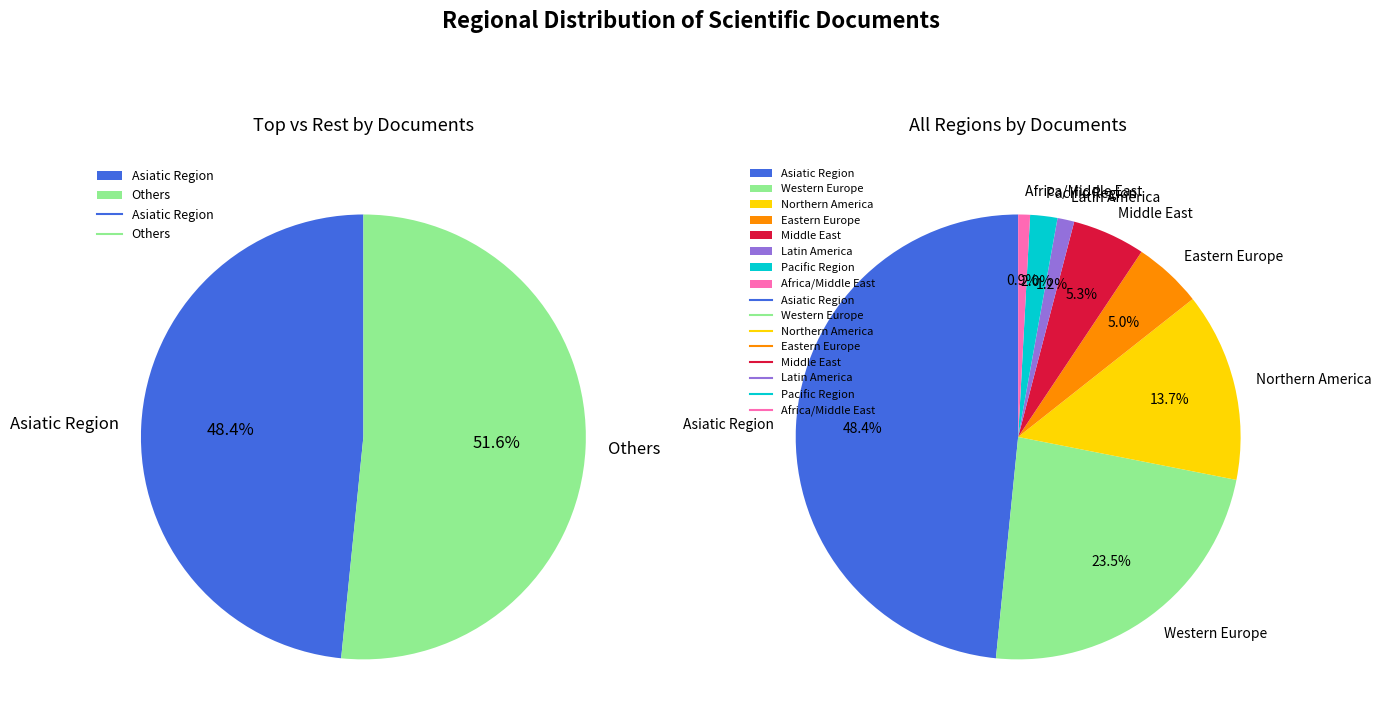

What percentage is the Latin America slice, to the nearest percent?

1%